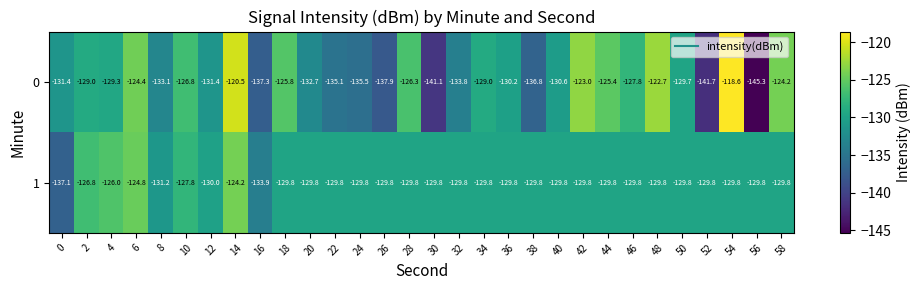

What is the highest value of the 1 series?

-124.2